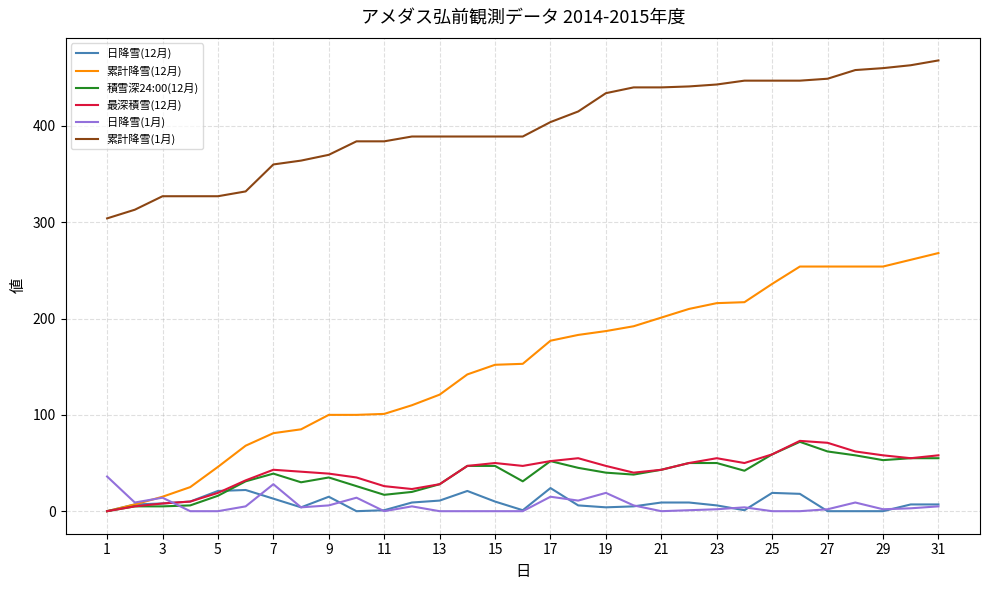

Which series has the largest total across all categories?

累計降雪(1月)